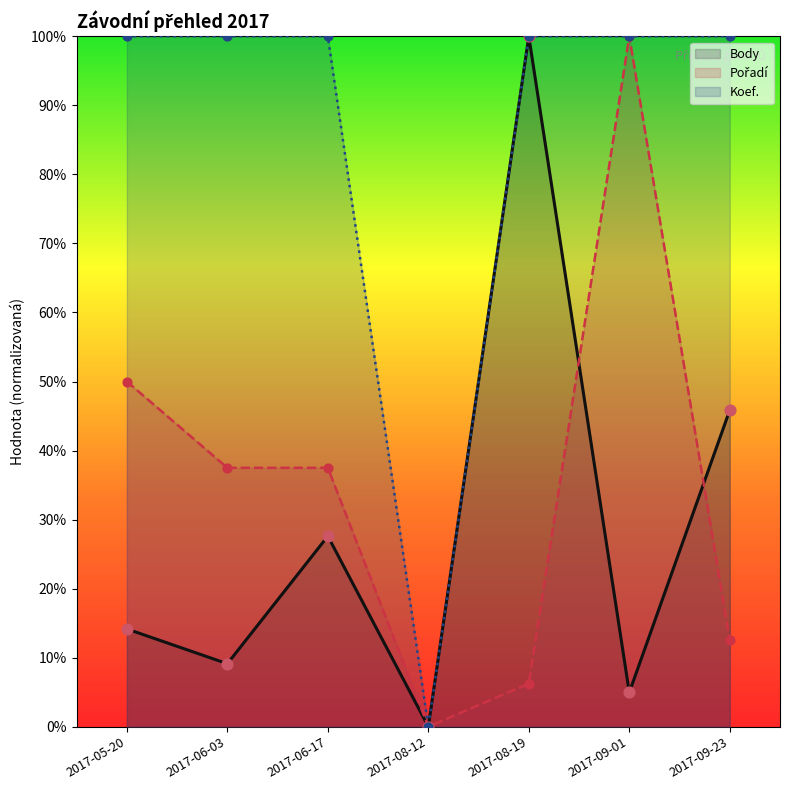

Is the value of Pořadí at 2017-06-17 greater than the value of Koef. at 2017-06-03?

No